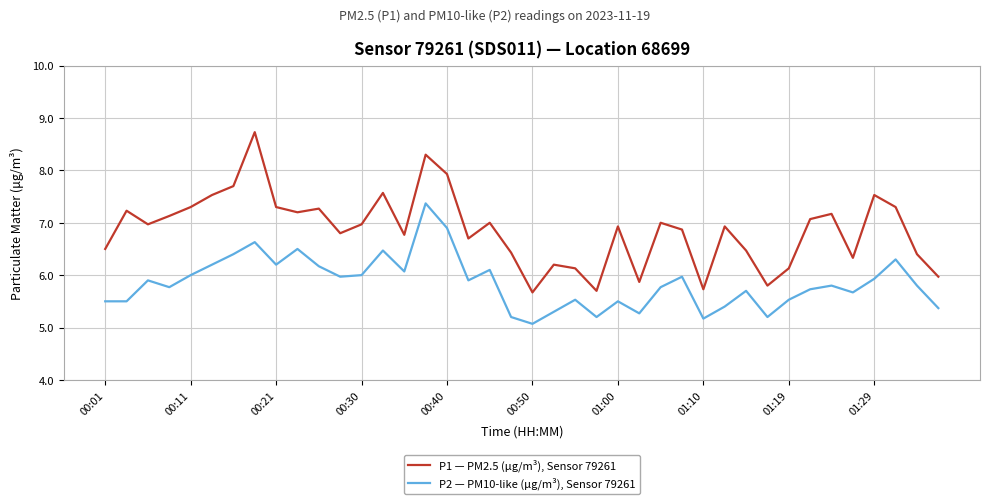

Rank the series by their maximum value, from lowest to highest.

P2 — PM10-like (µg/m³), Sensor 79261, P1 — PM2.5 (µg/m³), Sensor 79261